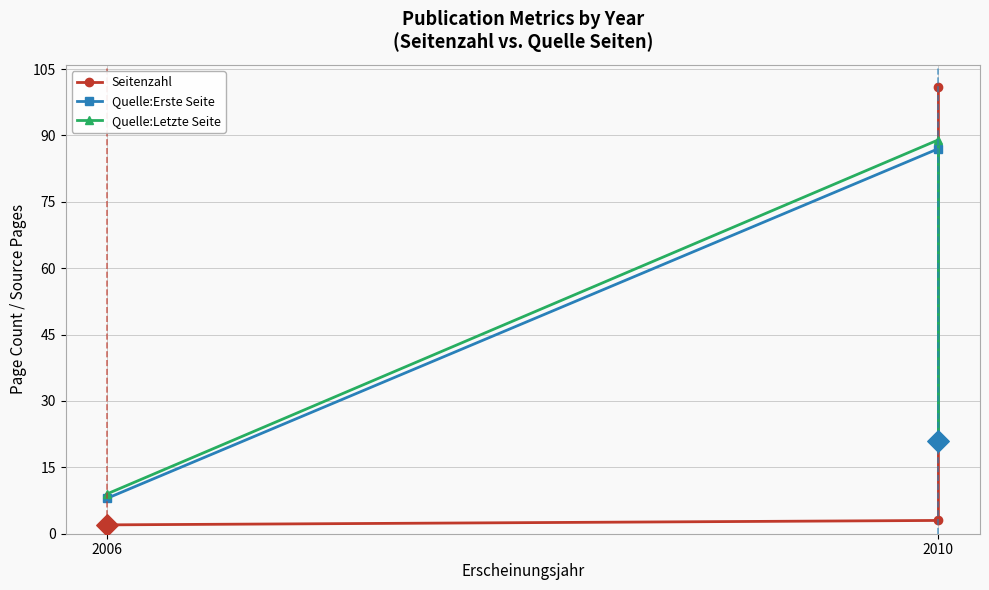

What are all the series names shown in the legend?

Seitenzahl, Quelle:Erste Seite, Quelle:Letzte Seite